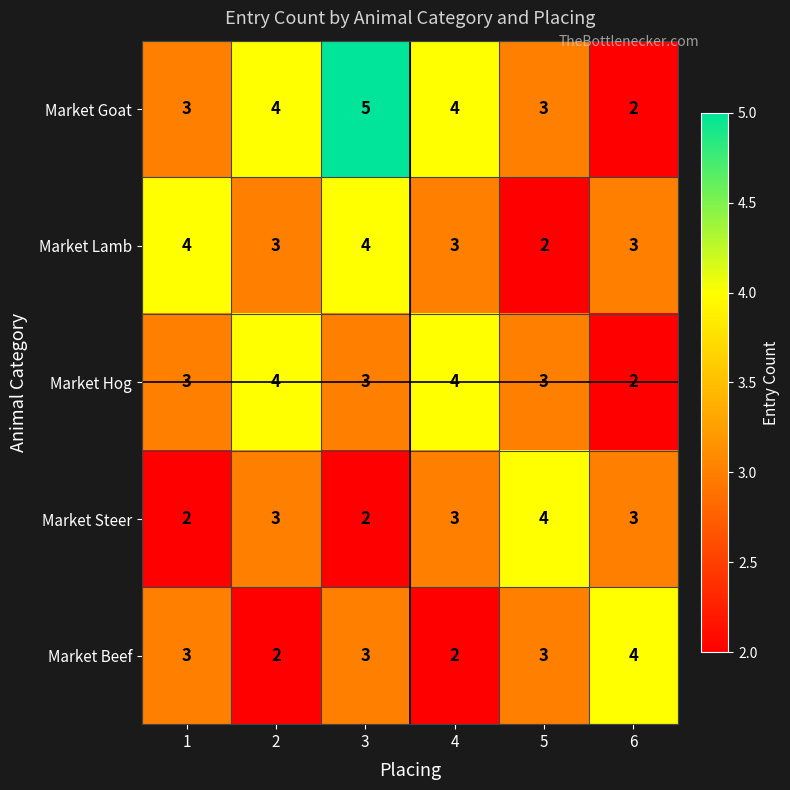

Which series has the widest spread of values?

Market Goat